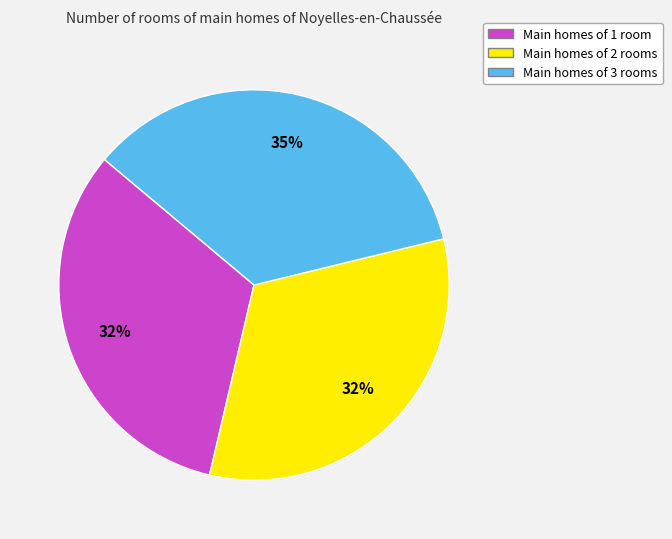

Is there a majority slice in this chart?

No